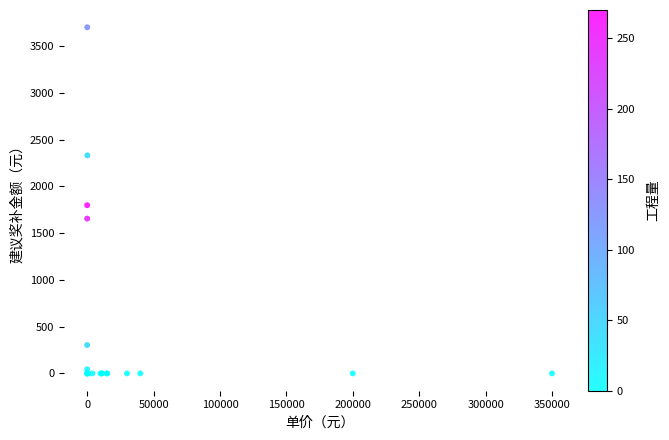

What Y value in the scatter plot is closest to 1850?

1798.2